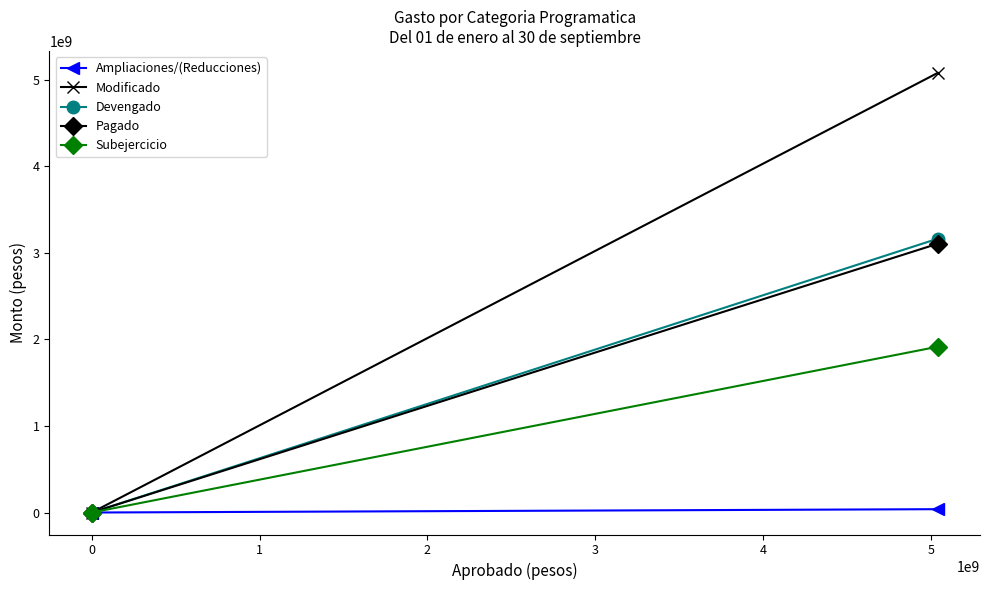

What is the sum of all Devengado values?

3163521829